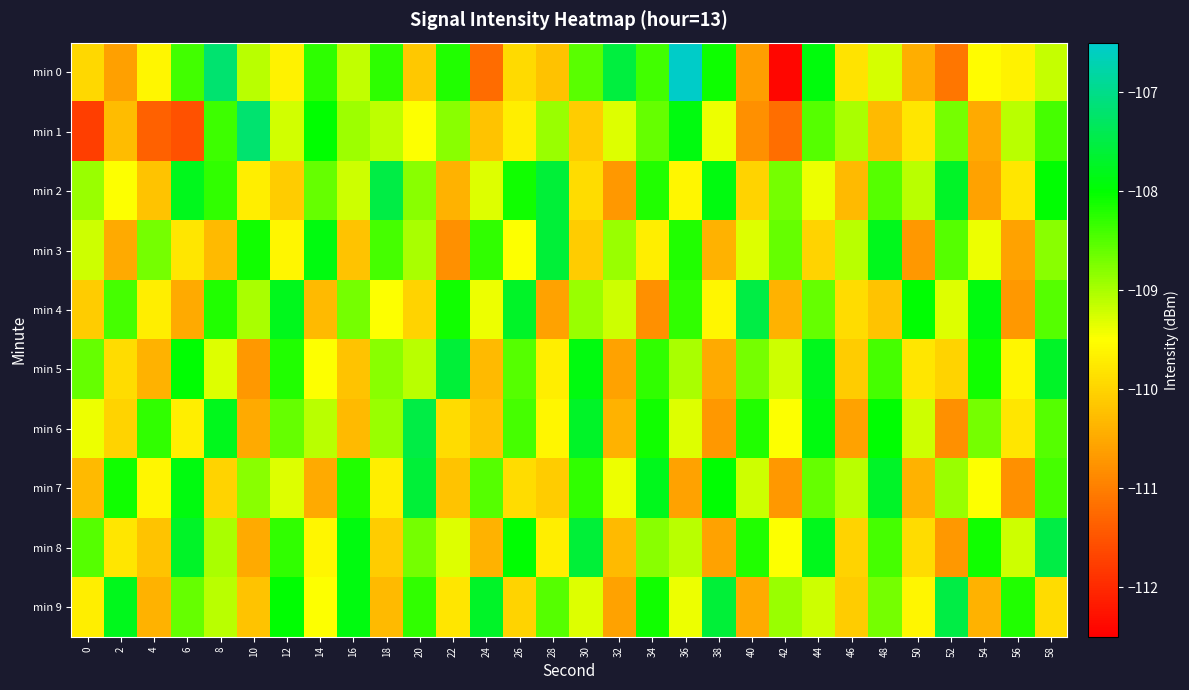

Between 12 and 26, which series saw the biggest shift?

min 2